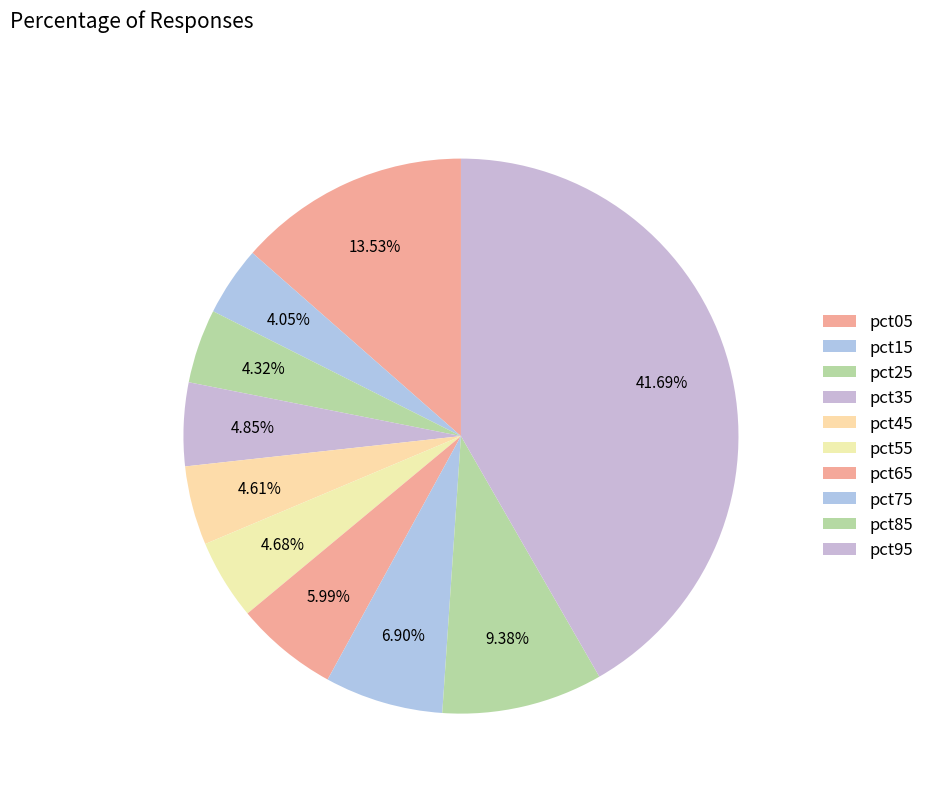

What percentage is the pct55 slice, to the nearest percent?

5%